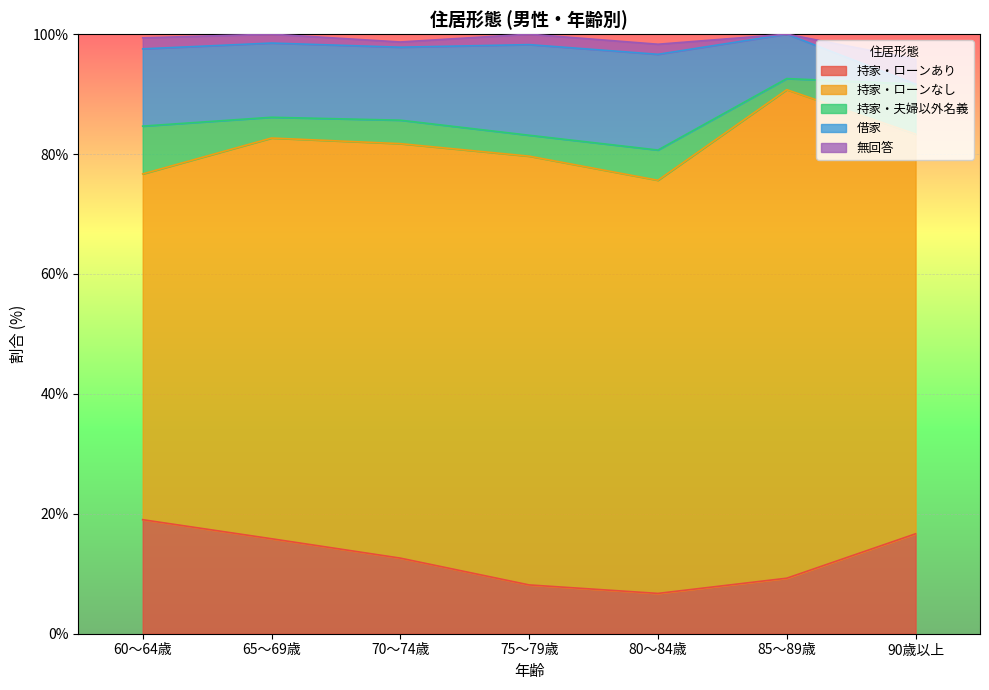

Rank the categories by 無回答 value from highest to lowest.

90歳以上, 60～64歳, 75～79歳, 80～84歳, 65～69歳, 70～74歳, 85～89歳